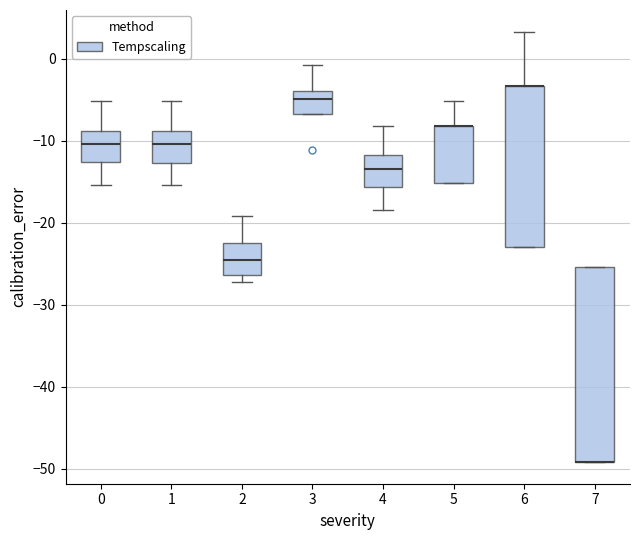

Which box is the tallest, from its lower edge to its upper edge?

7